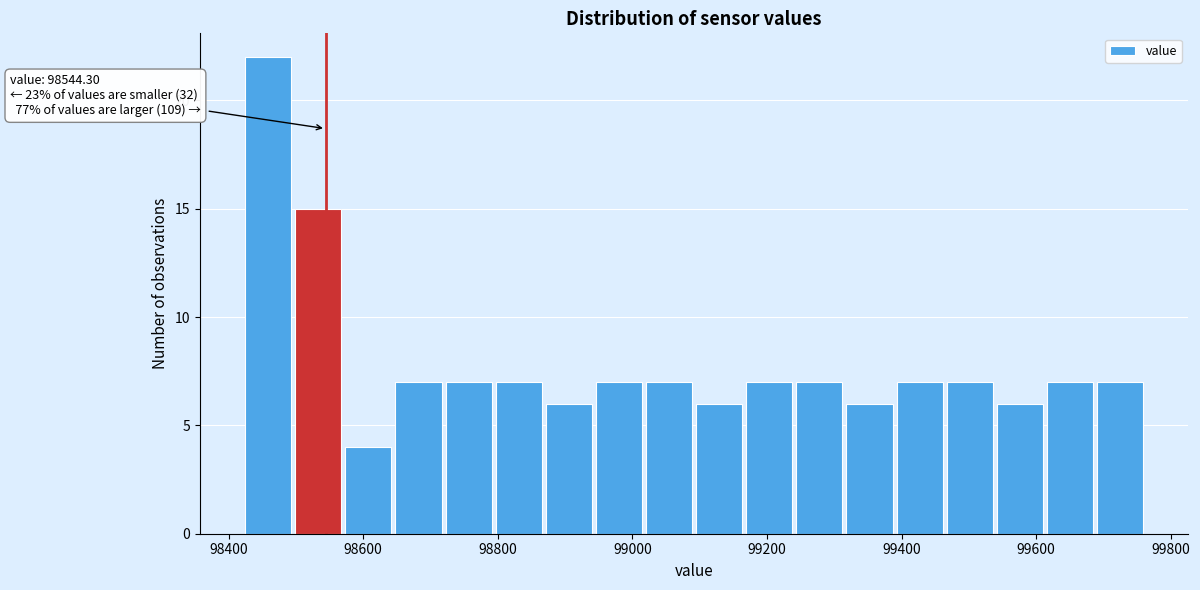

Read against the x-axis, roughly where is the centre of the tallest bar?

98460